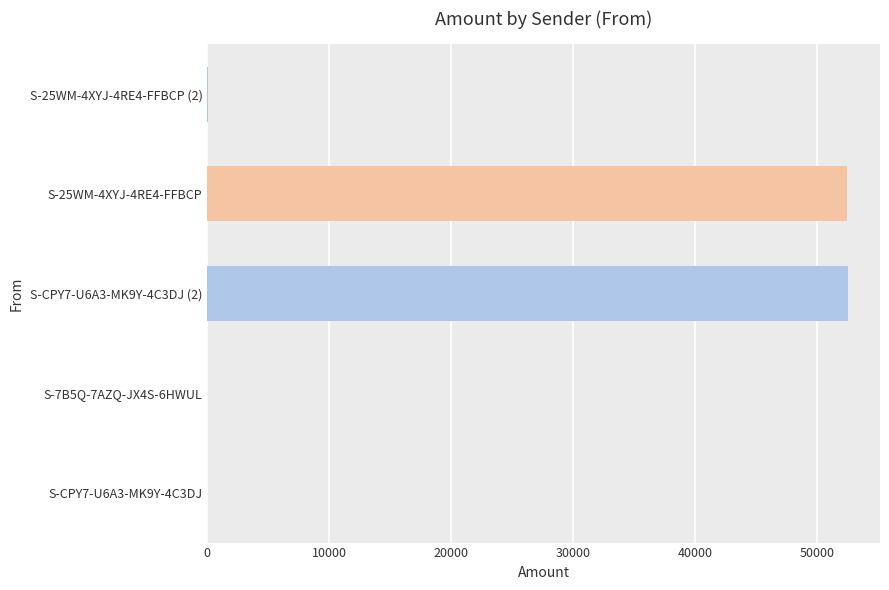

Where is the data nearest to the value 26274?

S-25WM-4XYJ-4RE4-FFBCP (2)